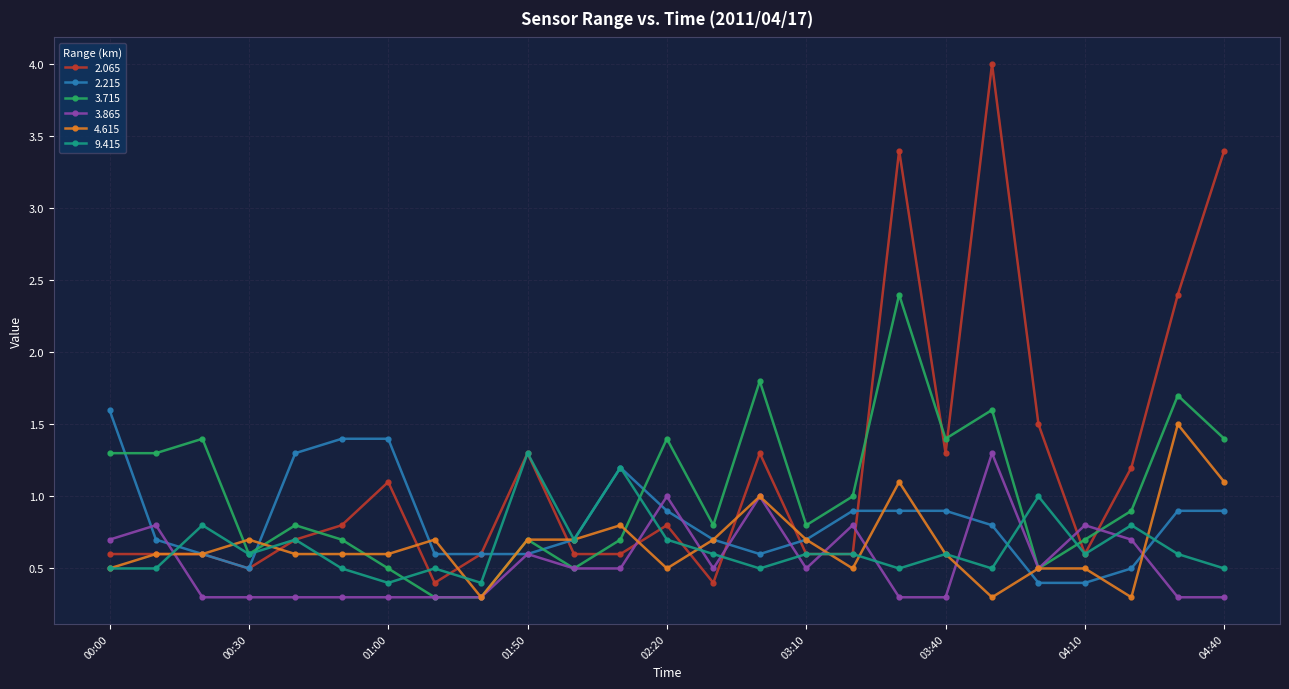

What is the difference between the maximum and minimum values in the 9.415 series?

0.9